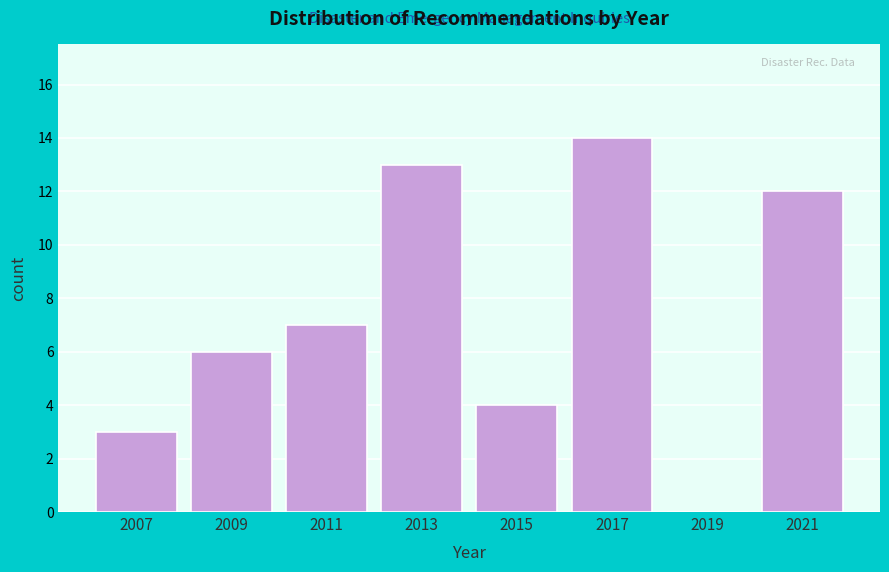

Reading left to right, transcribe this chart: for each bar, give the range it covers on the x-axis and its height. The values are not printed on the chart, so give them approximately, as read against the axis.

2006 to 2008: 3
2008 to 2010: 6
2010 to 2012: 7
2012 to 2014: 13
2014 to 2016: 4
2016 to 2018: 14
2018 to 2020: 0
2020 to 2022: 12